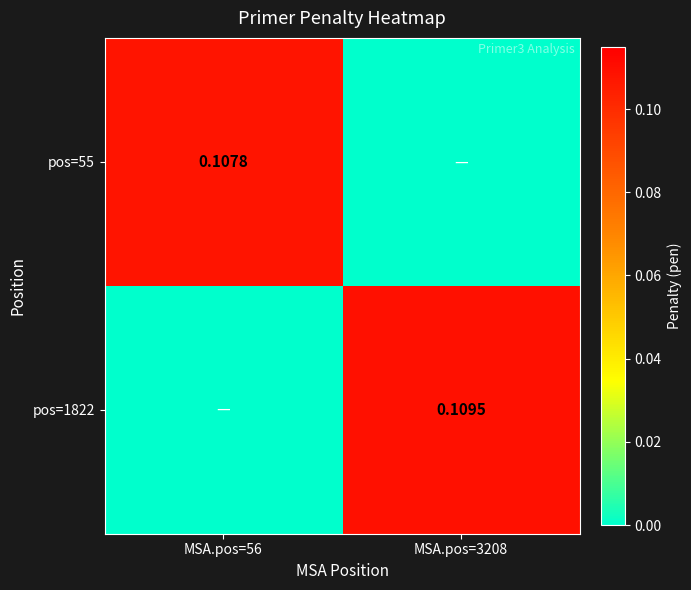

At which label does pos=1822 reach its peak?

MSA.pos=3208